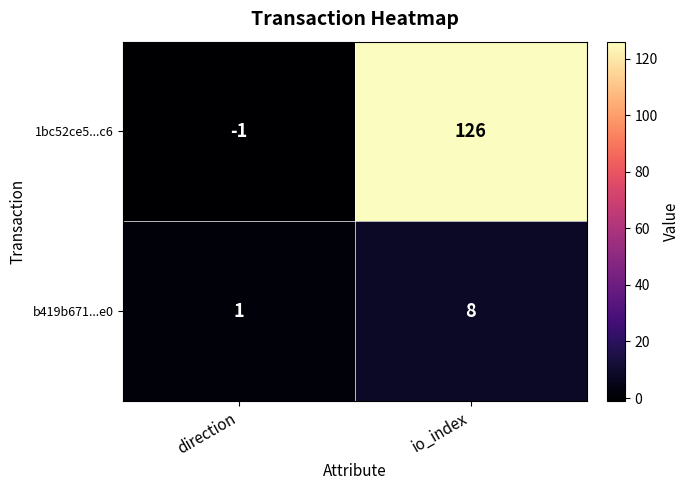

List the series in order of their peak value, highest first.

1bc52ce5...c6, b419b671...e0